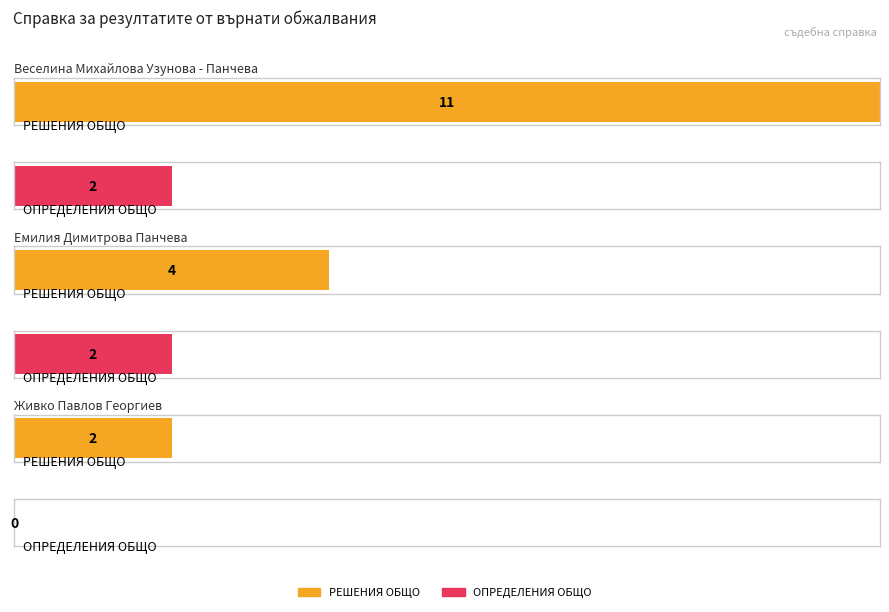

Rank the series by their maximum value, from highest to lowest.

РЕШЕНИЯ ОБЩО, ОПРЕДЕЛЕНИЯ ОБЩО